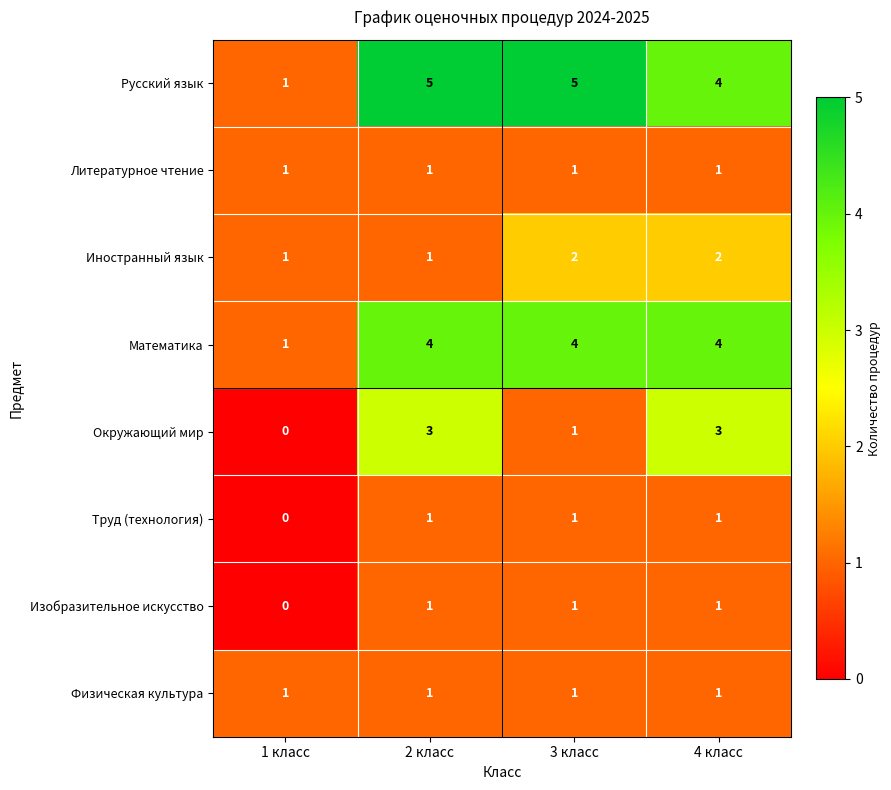

The value of Литературное чтение at 1 класс is 0. True or false?

False